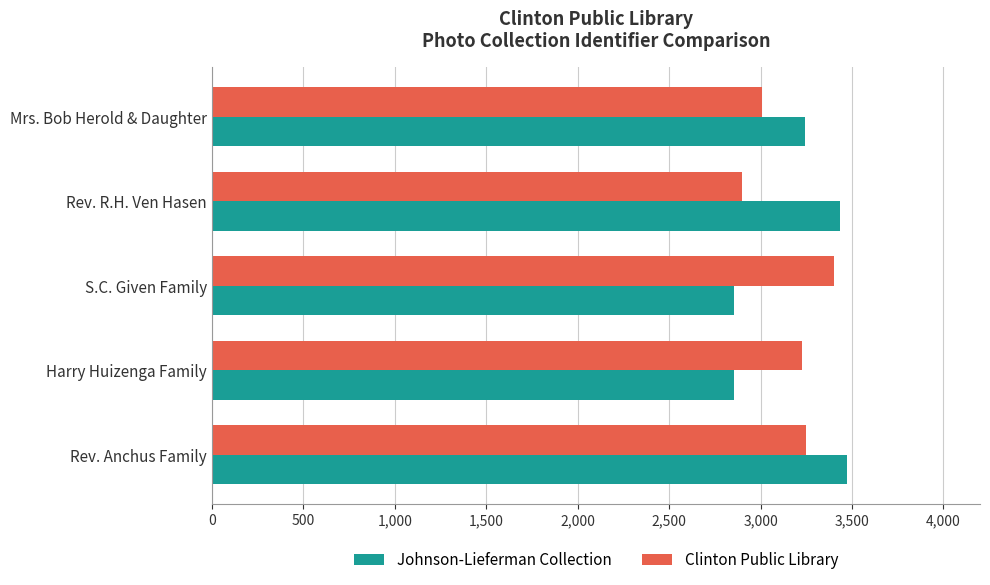

Is the value of Clinton Public Library at Harry Huizenga Family greater than the value of Johnson-Lieferman Collection at S.C. Given Family?

Yes